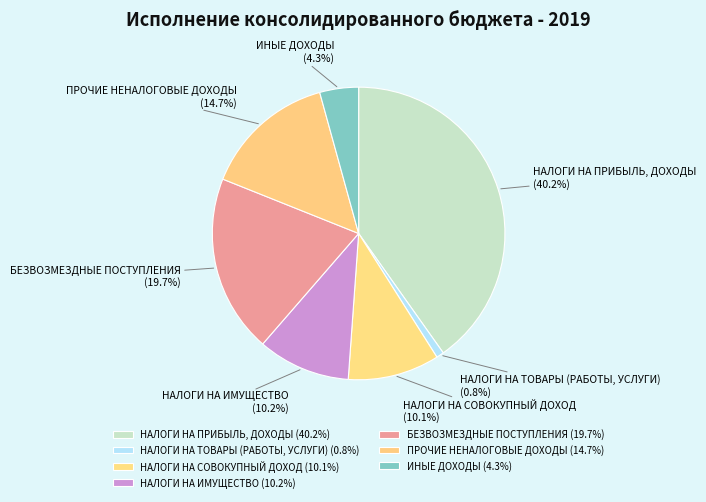

Rank the categories by value from lowest to highest.

НАЛОГИ НА ТОВАРЫ (РАБОТЫ, УСЛУГИ), ИНЫЕ ДОХОДЫ, НАЛОГИ НА СОВОКУПНЫЙ ДОХОД, НАЛОГИ НА ИМУЩЕСТВО, ПРОЧИЕ НЕНАЛОГОВЫЕ ДОХОДЫ, БЕЗВОЗМЕЗДНЫЕ ПОСТУПЛЕНИЯ, НАЛОГИ НА ПРИБЫЛЬ, ДОХОДЫ